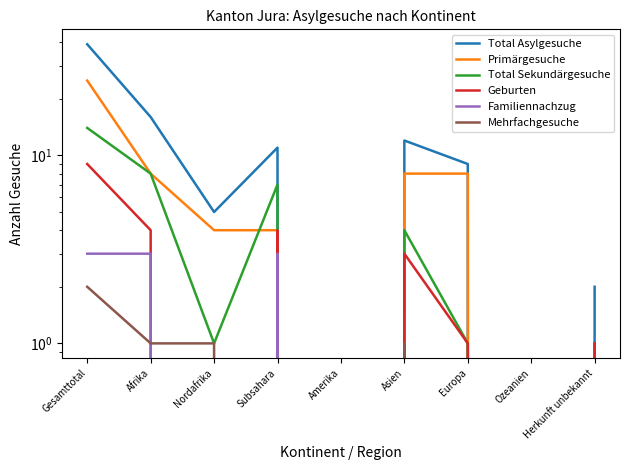

What is the label of the 3rd point from the right?

Europa